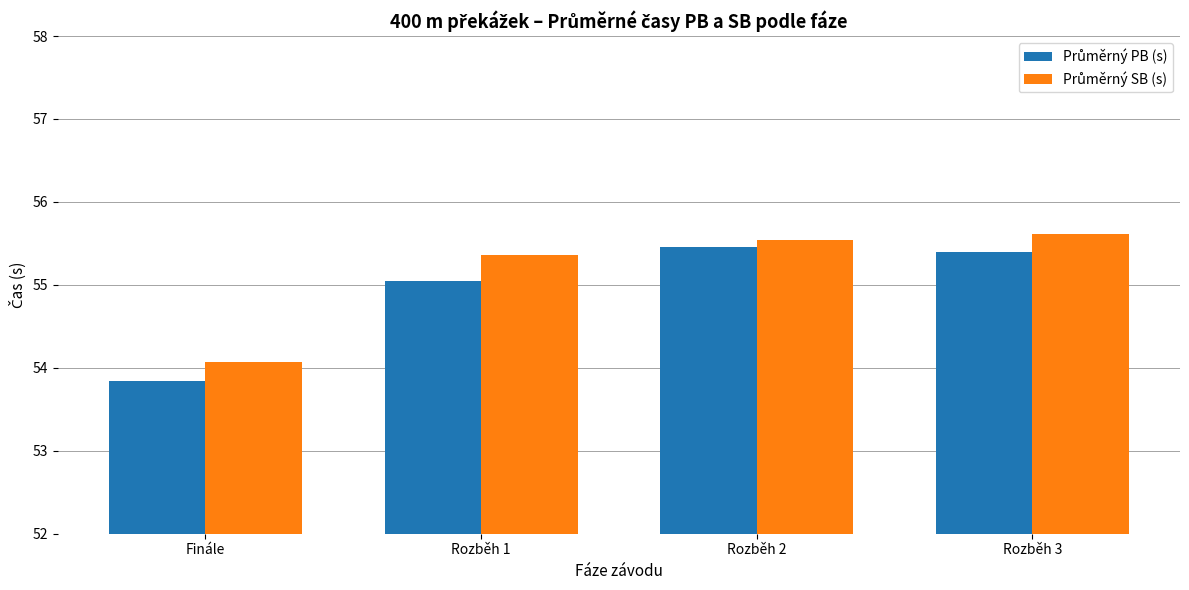

At which category does the chart reach its minimum across all series?

Finále